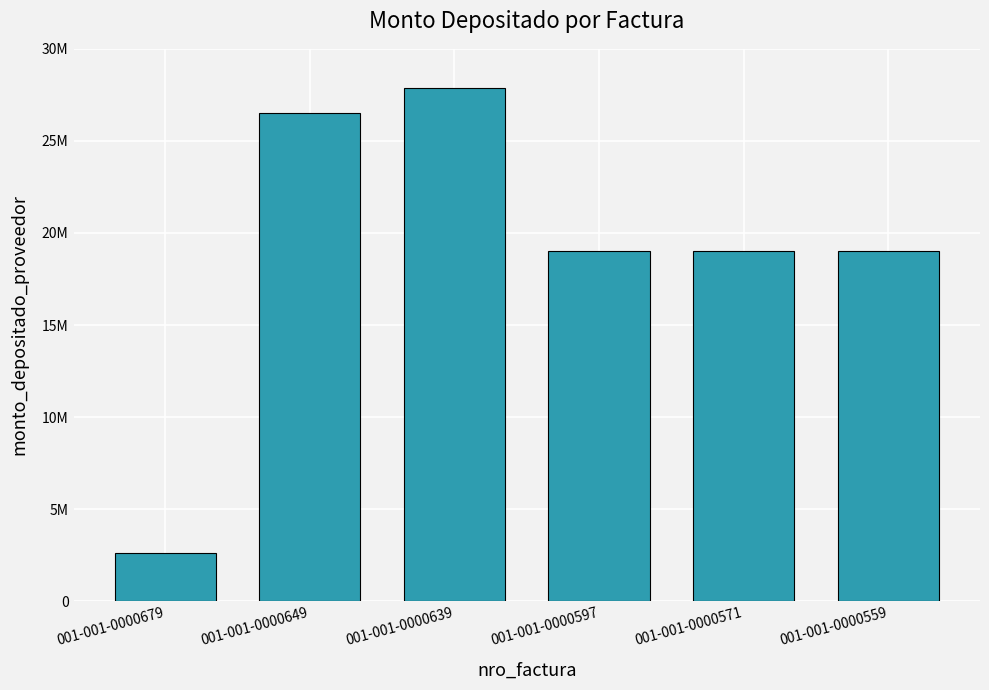

Which label corresponds to the smallest value in the chart?

001-001-0000679